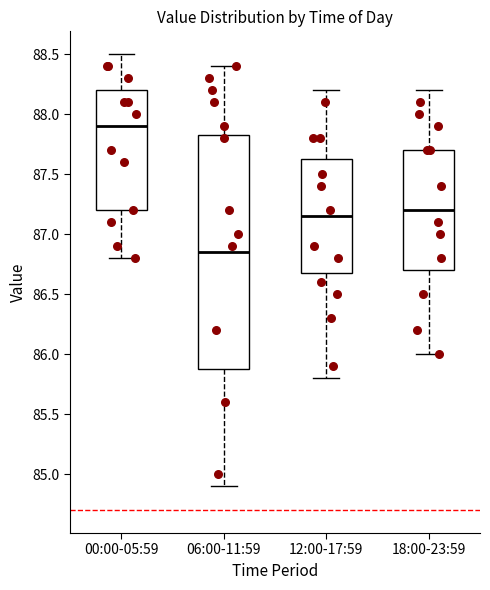

Reading left to right, read every box against the y-axis: the position of its median line, the range the box covers, and the ends of its whiskers. The values are not printed on the chart, so give them approximately, as read against the axis.

00:00-05:59: median 87.90, box 87.20 to 88.20, whiskers 86.80 to 88.50
06:00-11:59: median 86.85, box 85.90 to 87.85, whiskers 84.90 to 88.40
12:00-17:59: median 87.15, box 86.70 to 87.65, whiskers 85.80 to 88.20
18:00-23:59: median 87.20, box 86.70 to 87.70, whiskers 86.00 to 88.20